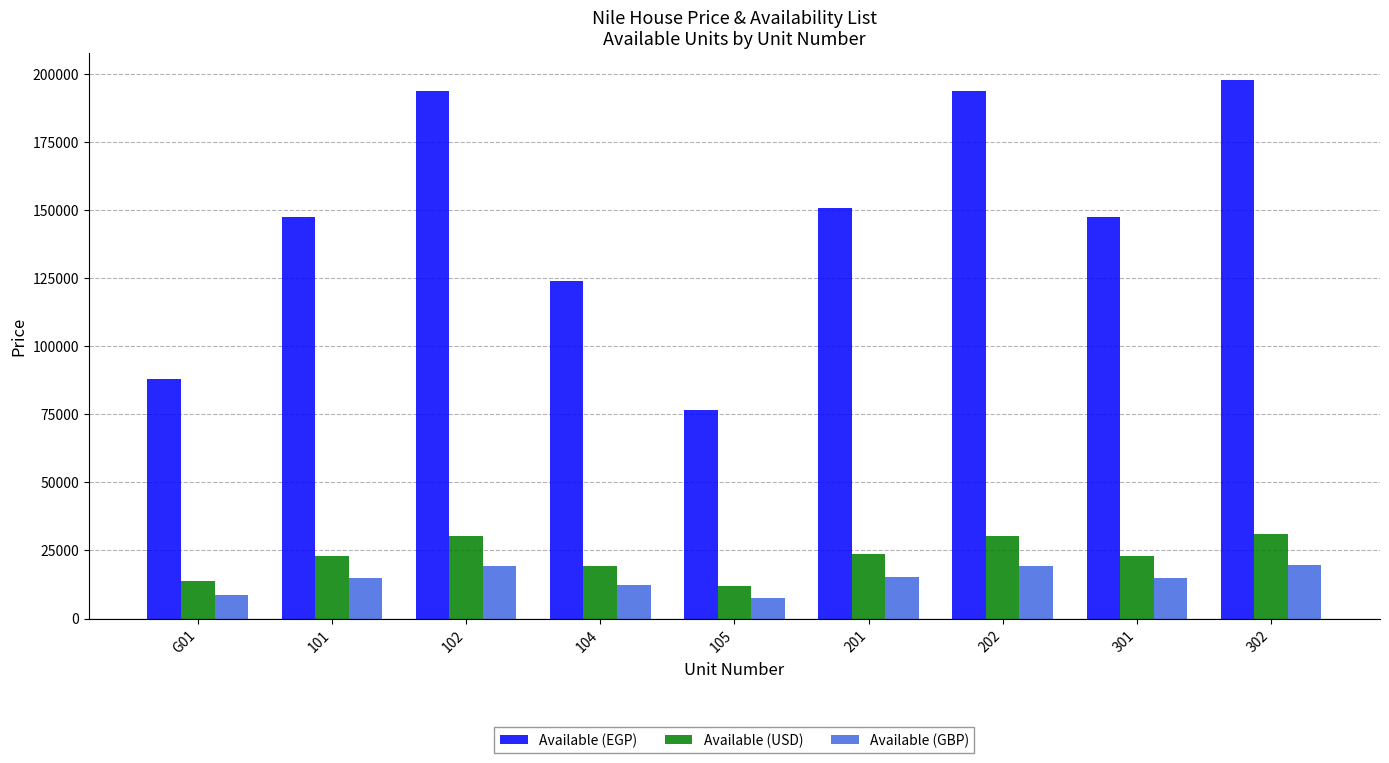

What is the difference between the highest and lowest values at 102?

174150.0